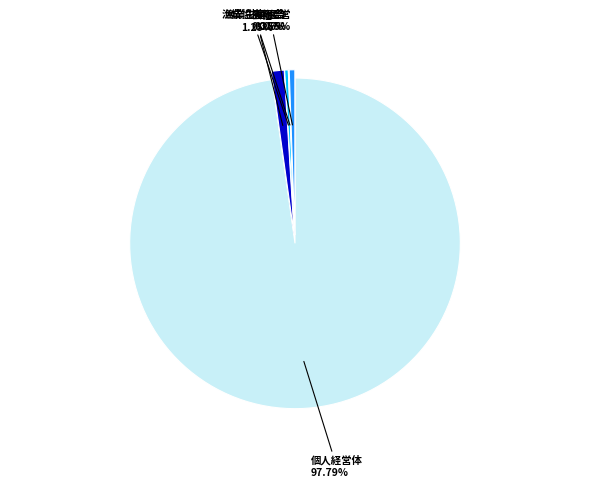

Does any single category account for the majority?

Yes